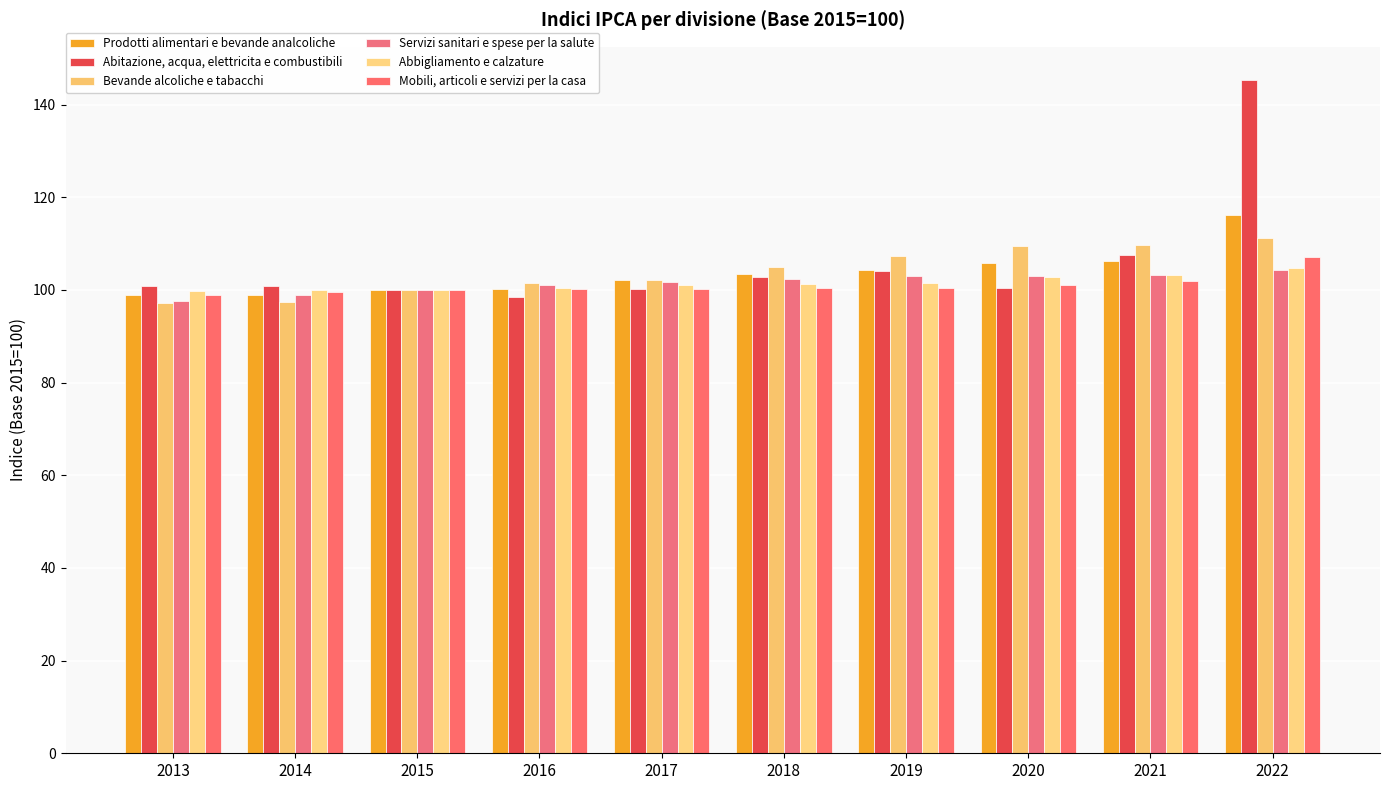

At how many categories does at least one series exceed 120?

1